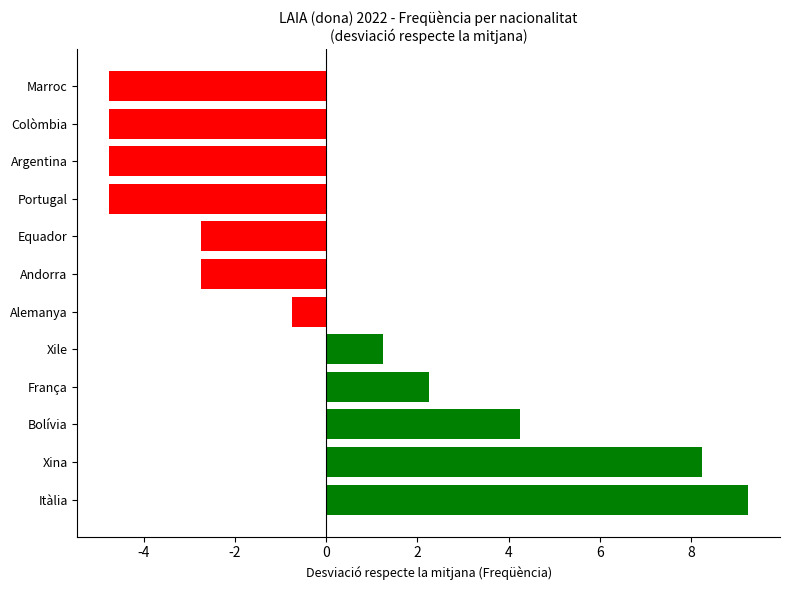

Reading left to right, what are all the values shown in this chart?

9.2	8.2	4.2	2.2	1.2	-0.8	-2.8	-2.8	-4.8	-4.8	-4.8	-4.8